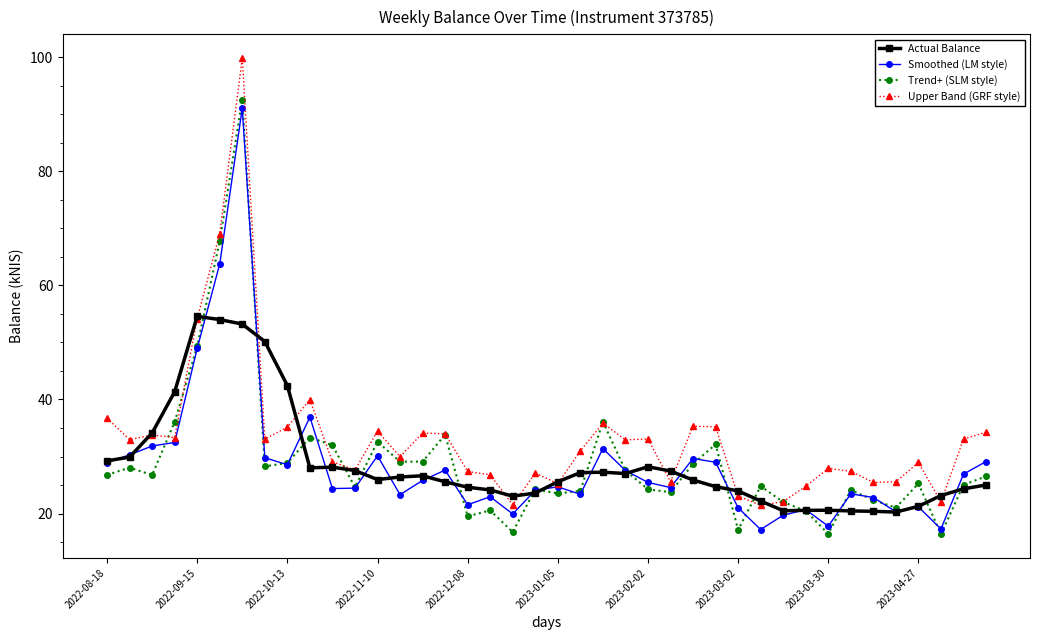

True or false: Smoothed (LM style) has more than 1 points higher than both neighbors.

True